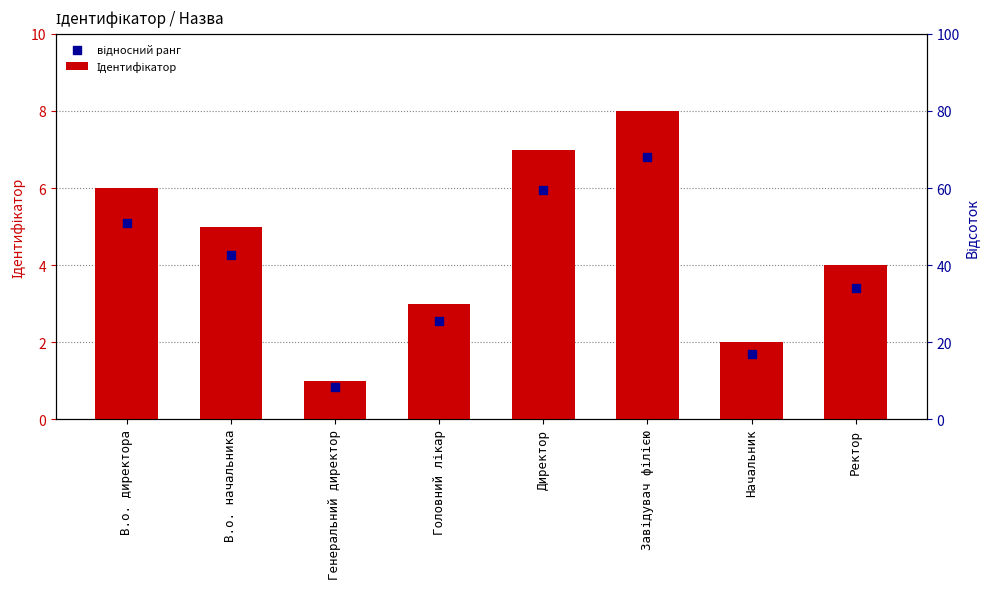

Is the value of Ідентифікатор at Головний лікар greater than the value of відносний ранг at Генеральний директор?

Yes